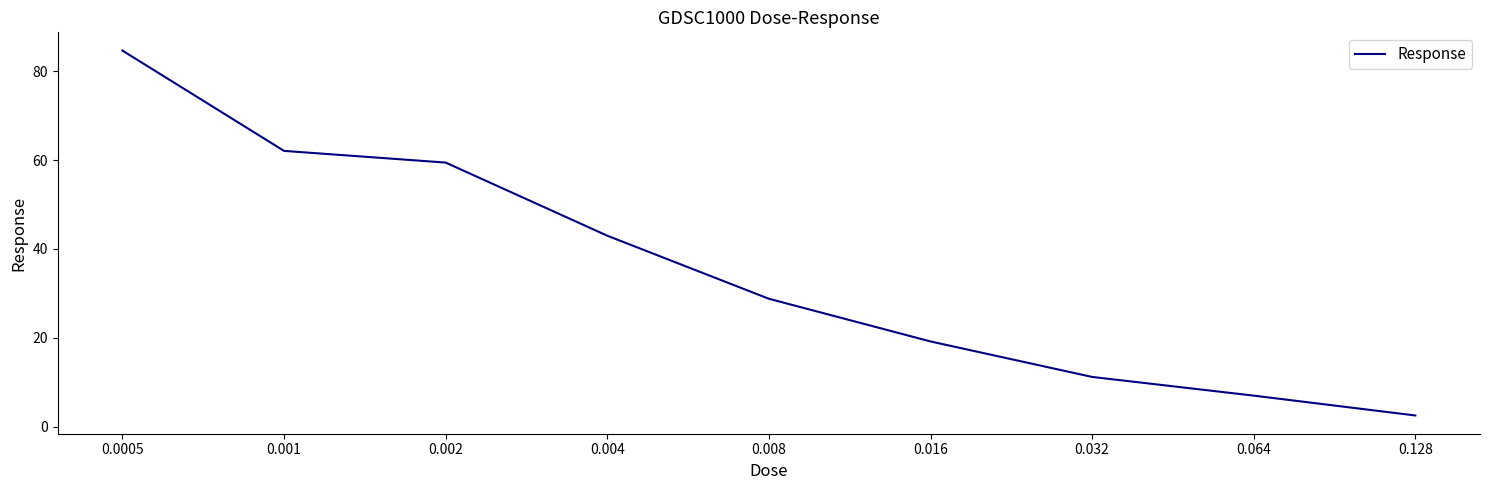

Where does the data first go above 28?

0.0005